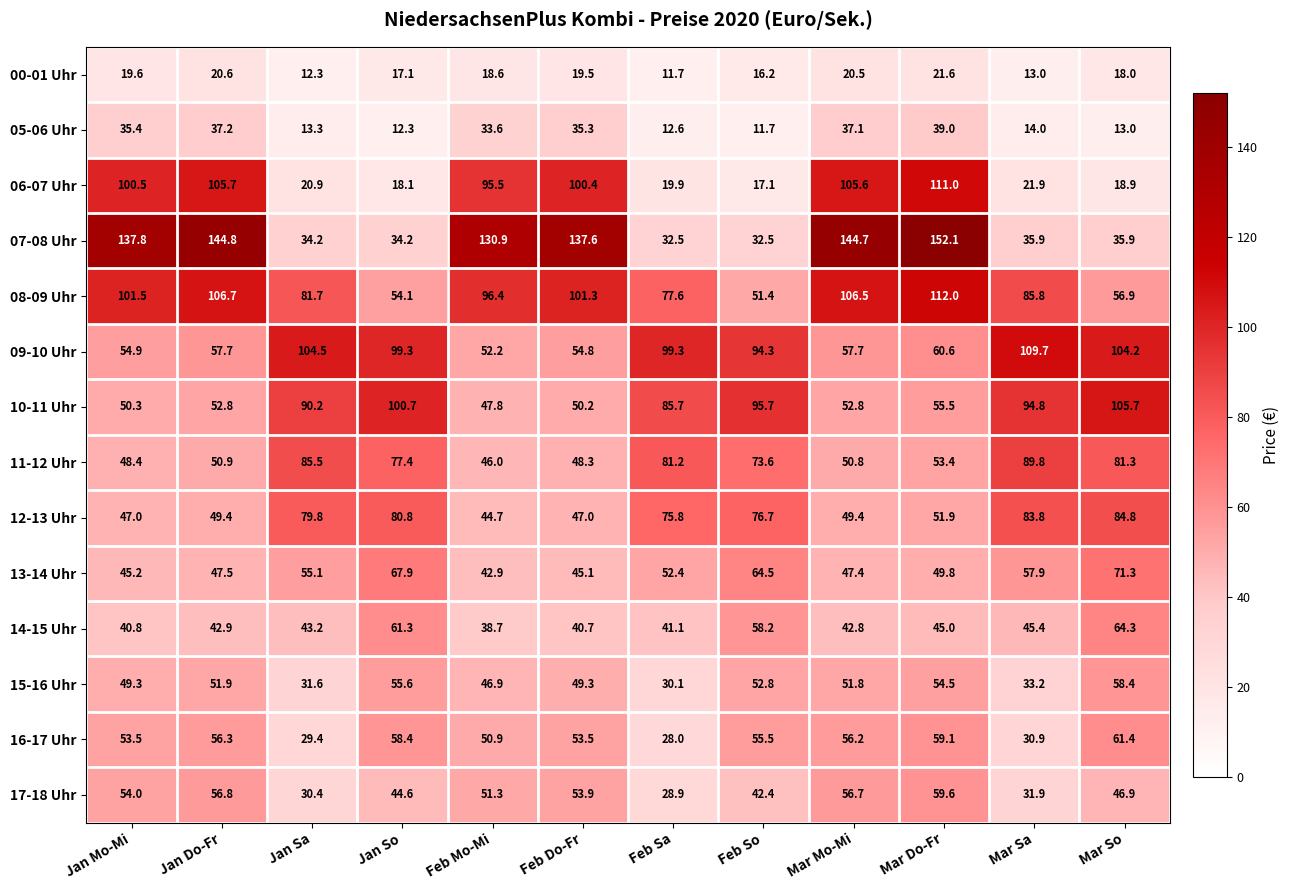

At Jan So, list the series in order from largest to smallest.

10-11 Uhr, 09-10 Uhr, 12-13 Uhr, 11-12 Uhr, 13-14 Uhr, 14-15 Uhr, 16-17 Uhr, 15-16 Uhr, 08-09 Uhr, 17-18 Uhr, 07-08 Uhr, 06-07 Uhr, 00-01 Uhr, 05-06 Uhr